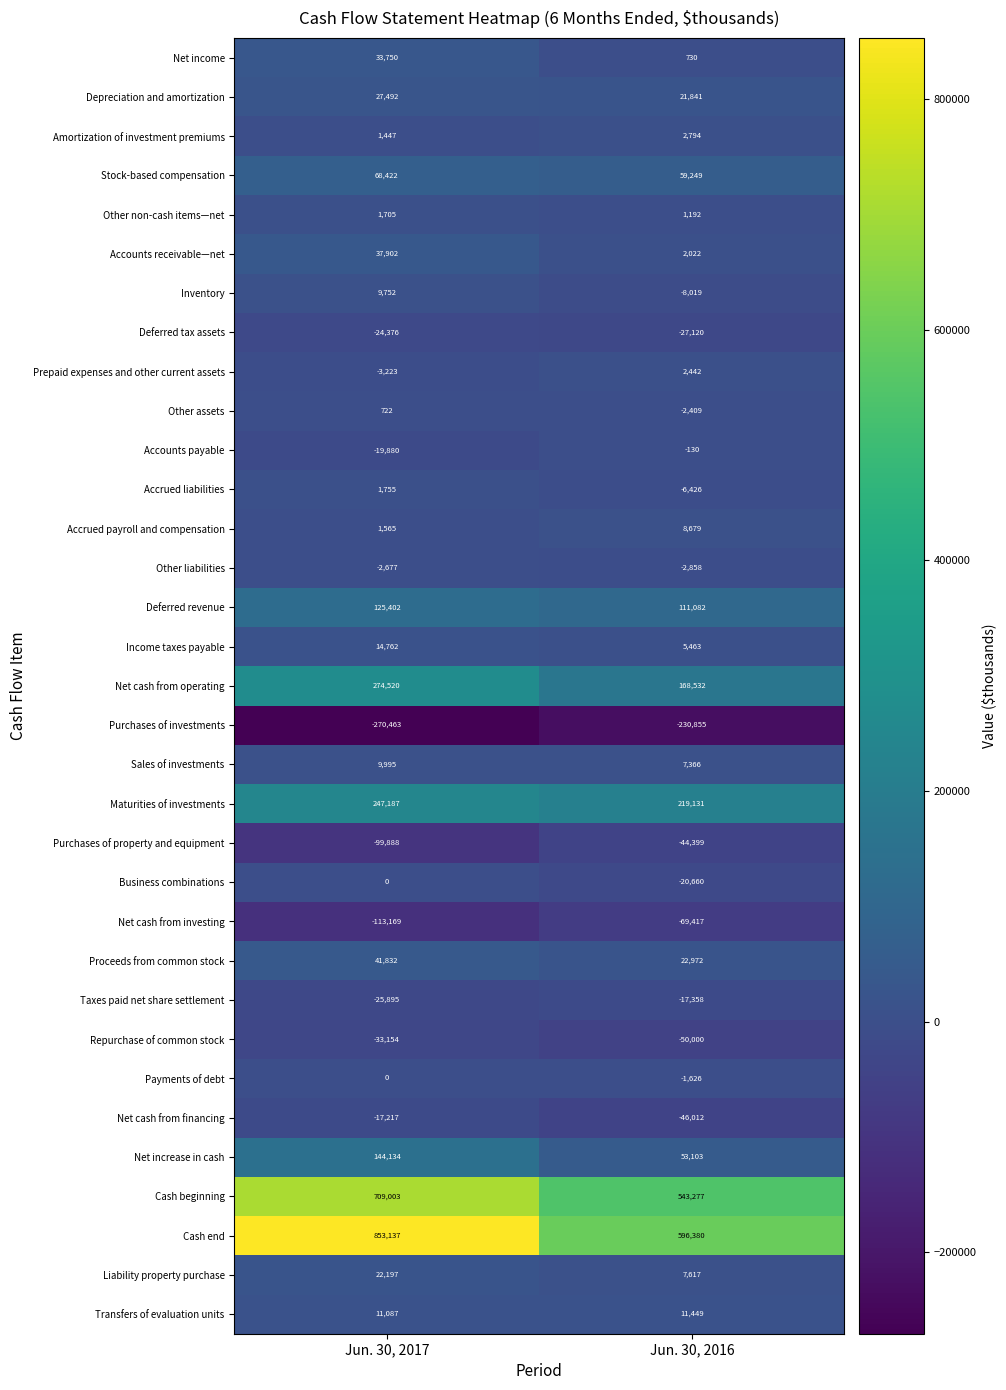

At which category does the chart reach its peak across all series?

Jun. 30, 2017